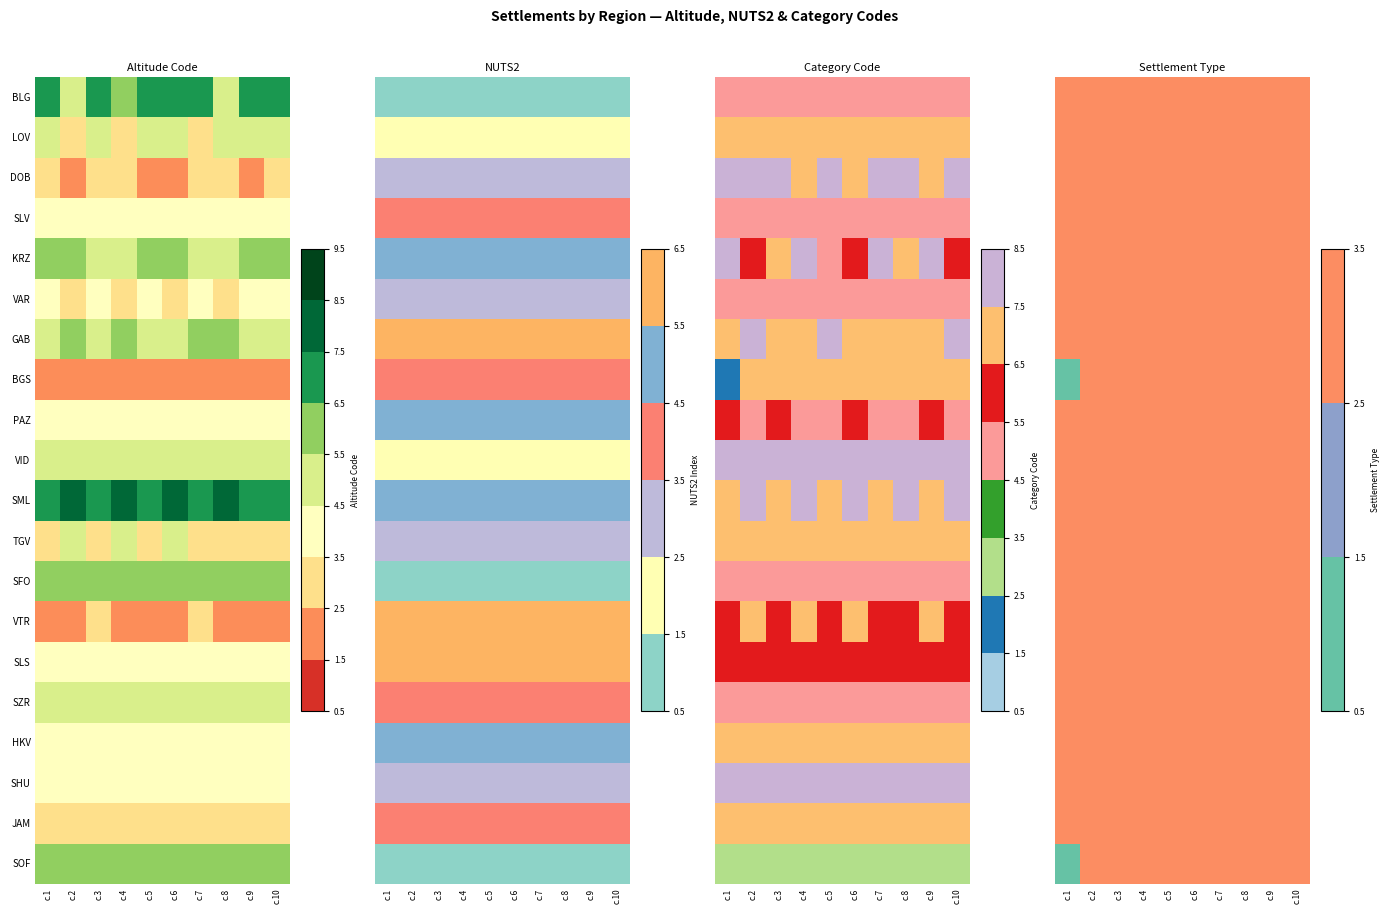

At how many categories does at least one series exceed 2?

10